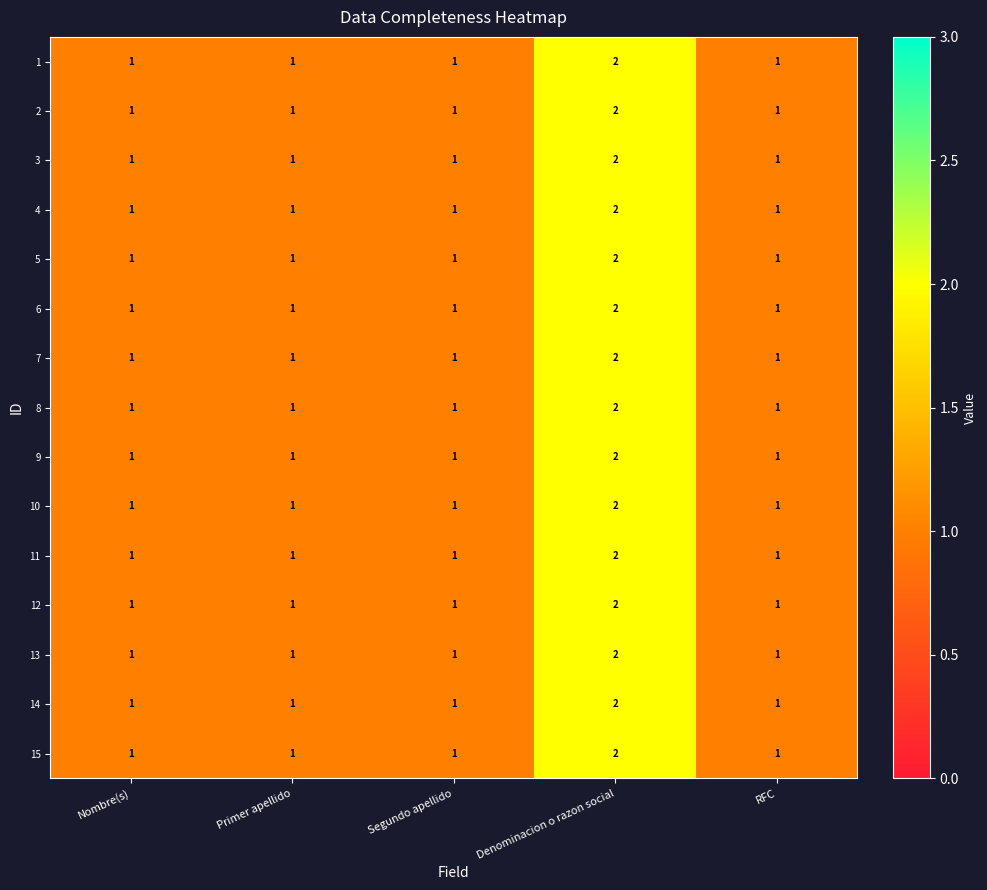

At which category is the sum across all series the highest?

Denominacion o razon social